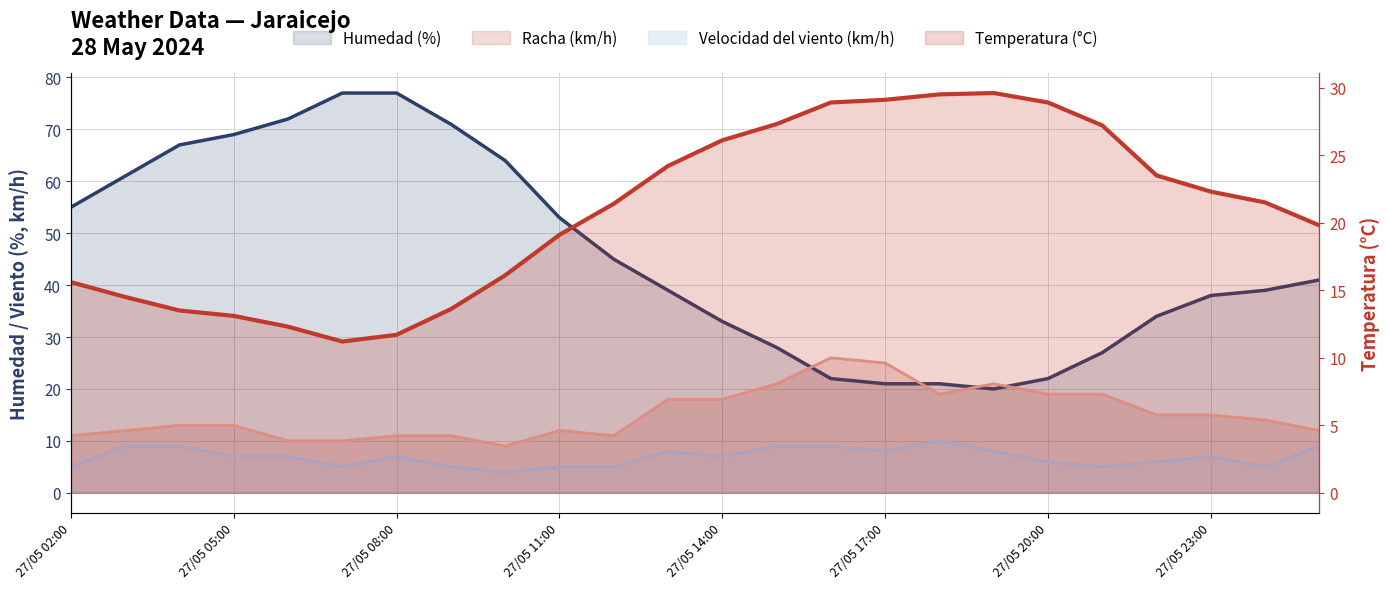

How many data points in Racha (km/h) are above 14?

11